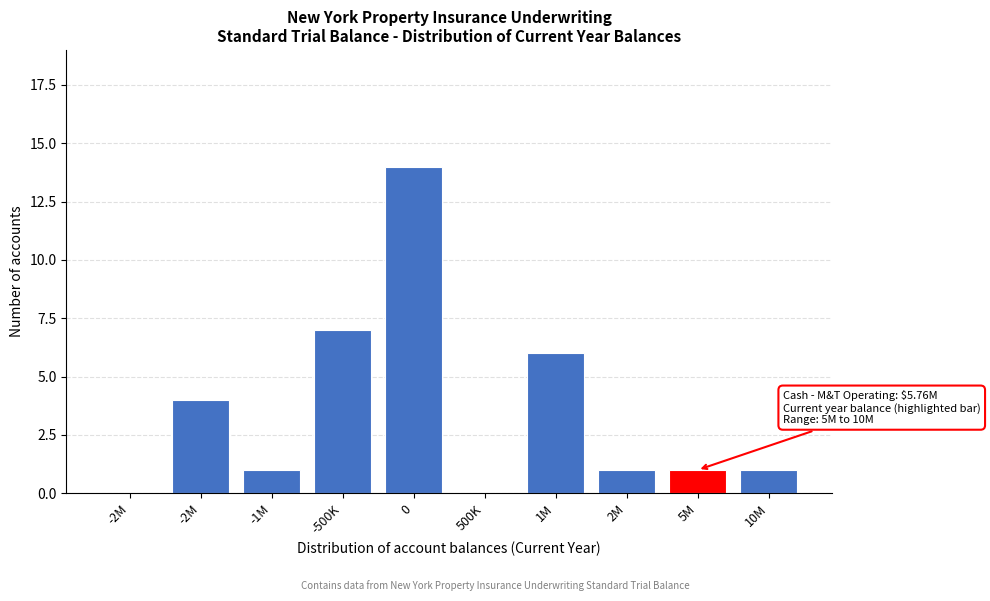

Are the bars horizontal?

No